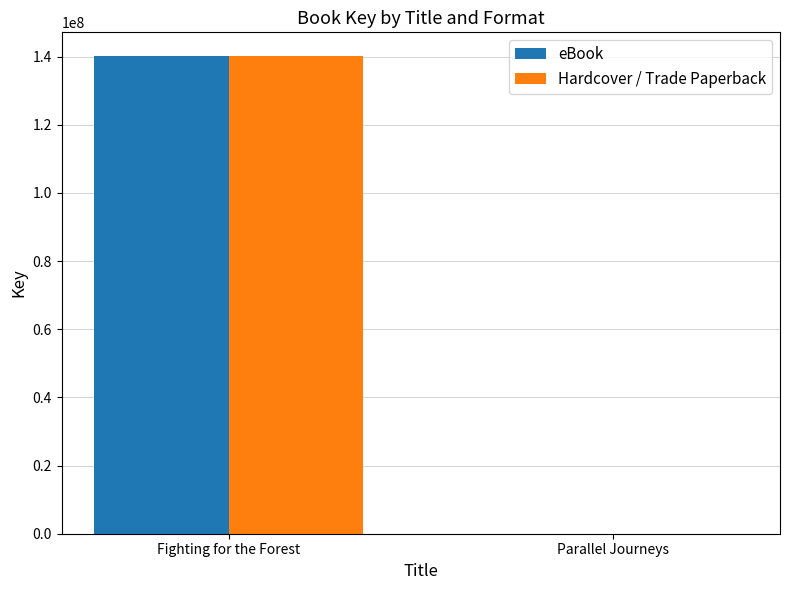

What are all the series names shown in the legend?

eBook, Hardcover / Trade Paperback